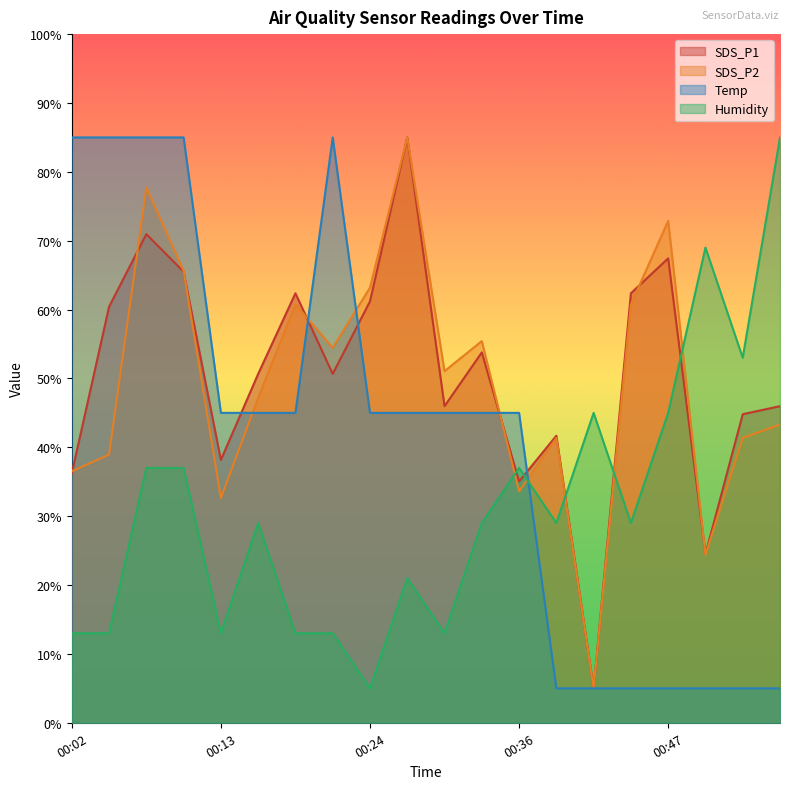

Rank the series at 00:24 from highest to lowest value.

SDS_P2, SDS_P1, Temp, Humidity